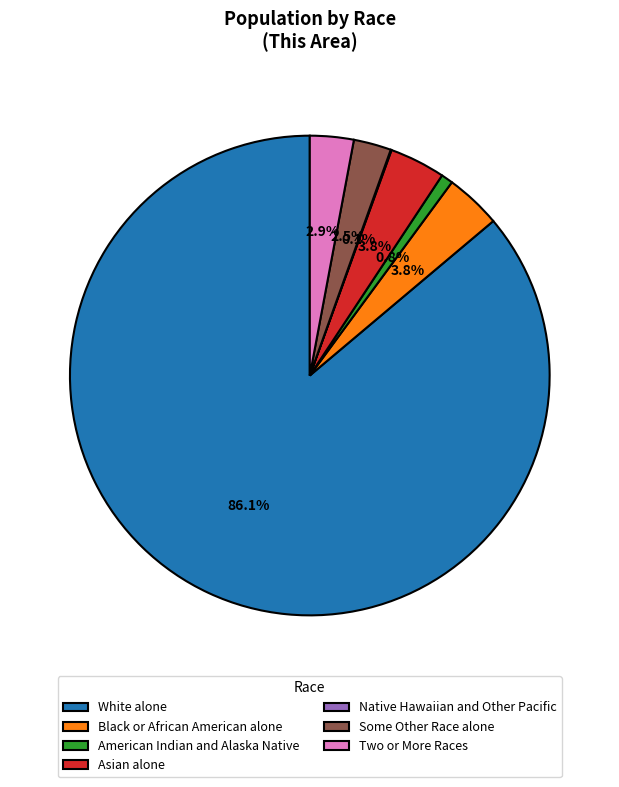

Is there a majority slice in this chart?

Yes